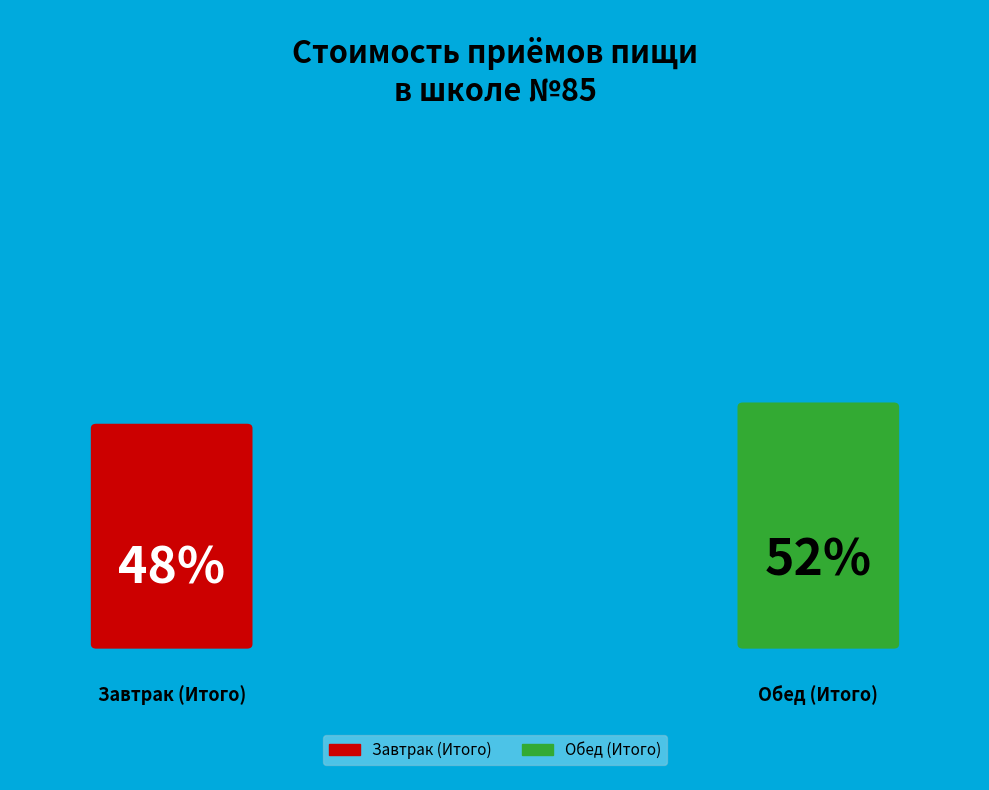

What is the smallest slice in the pie chart?

Завтрак (Итого)